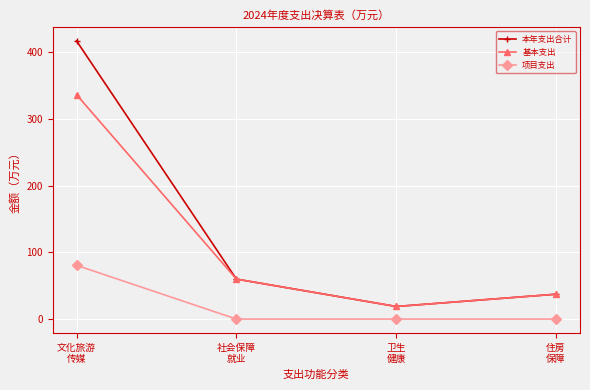

How many lines are shown in the chart?

3